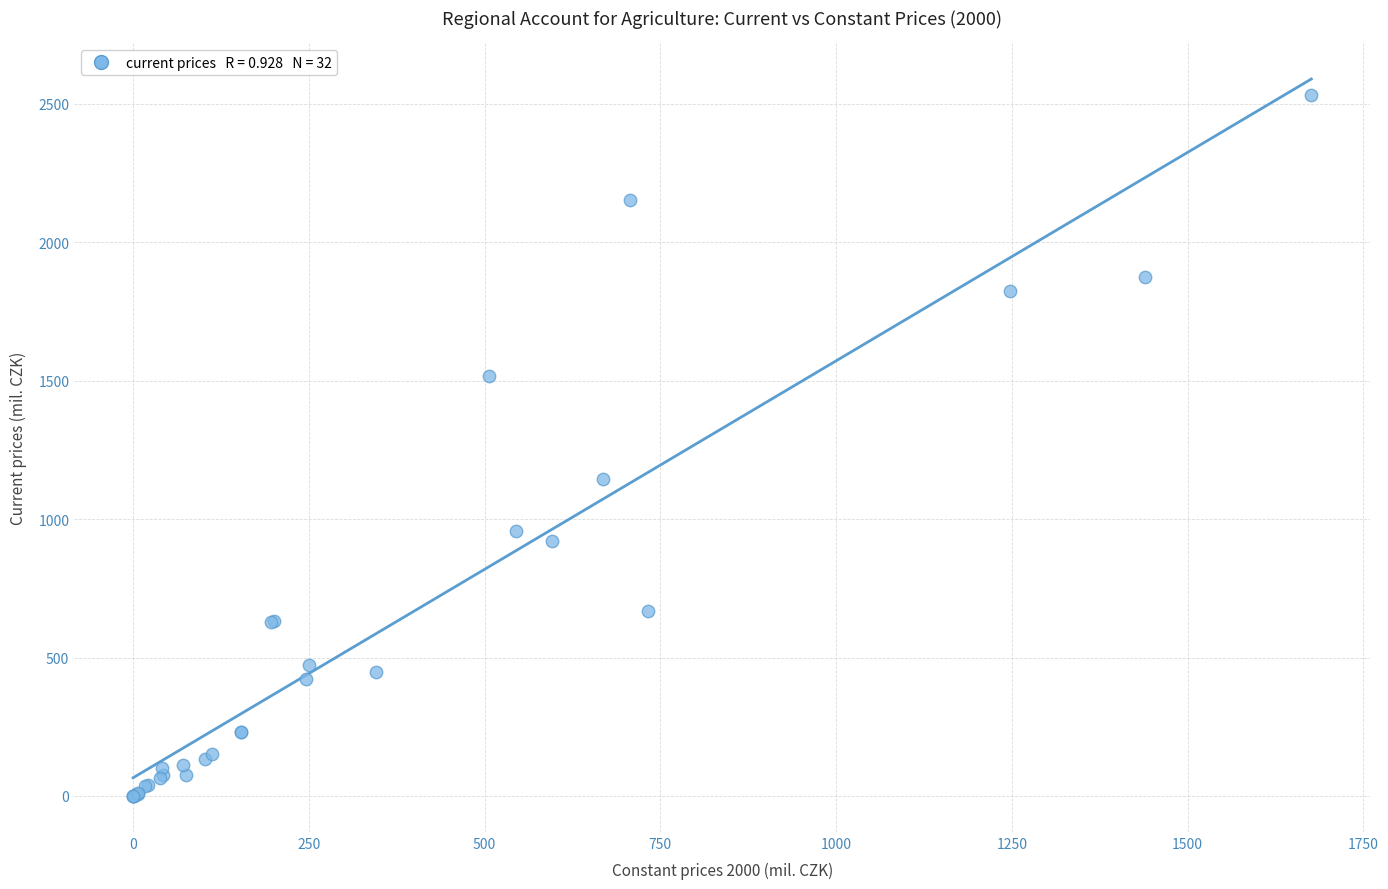

What Y value in the scatter plot is closest to 1265?

1143.6